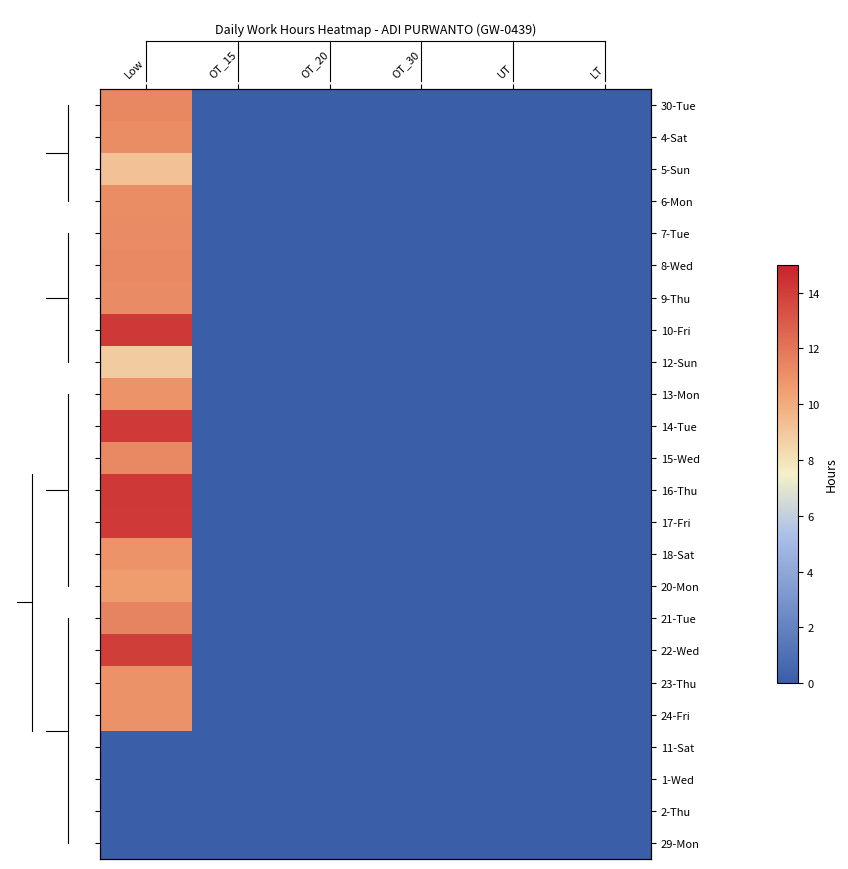

Is the value of 29-Mon at LT greater than the value of 18-Sat at OT_30?

No